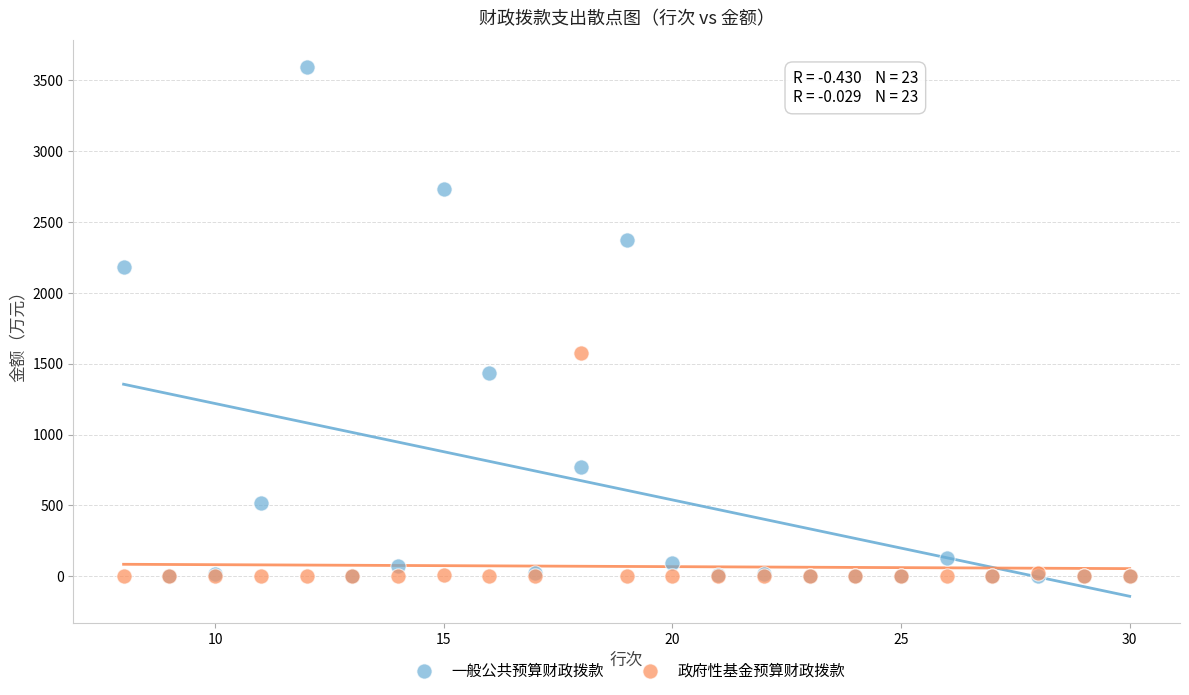

Which series has the widest spread of Y values?

一般公共预算财政拨款